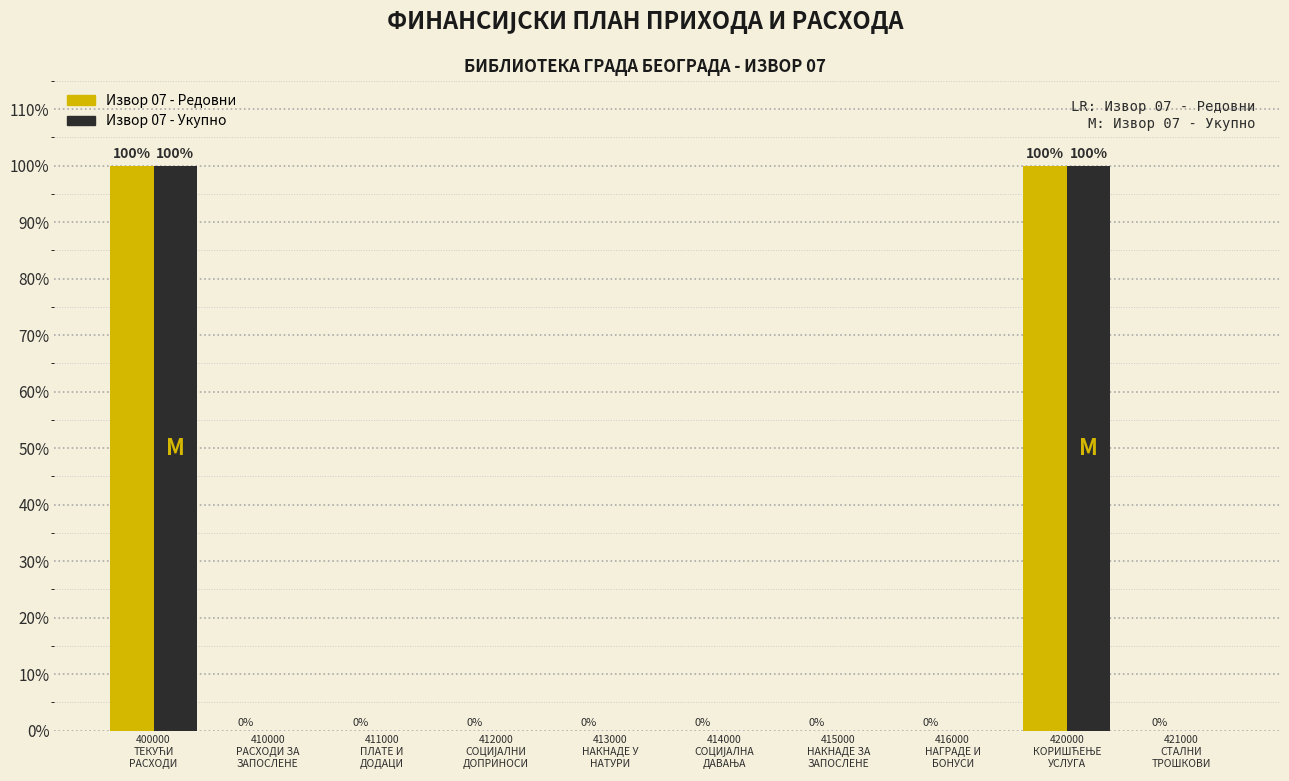

Is it true that Извор 07 - Укупно equals -49 at 410000
РАСХОДИ ЗА
ЗАПОСЛЕНЕ?

False